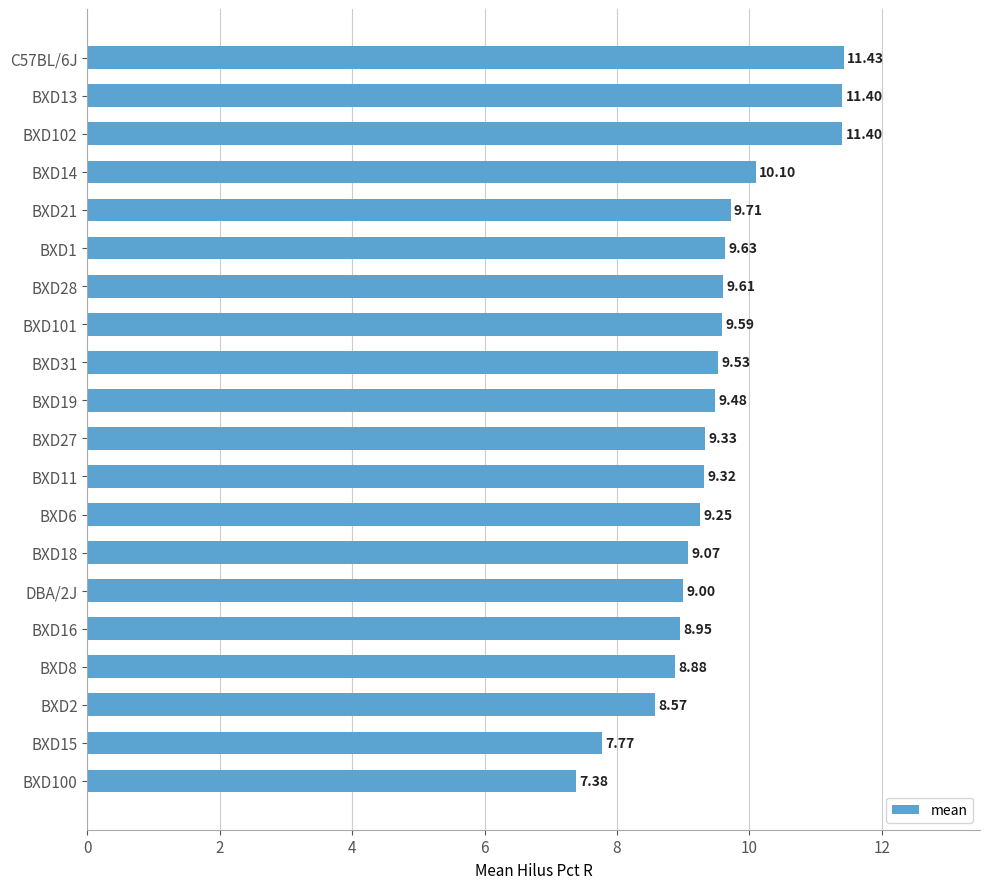

Where is the data nearest to the value 9?

DBA/2J